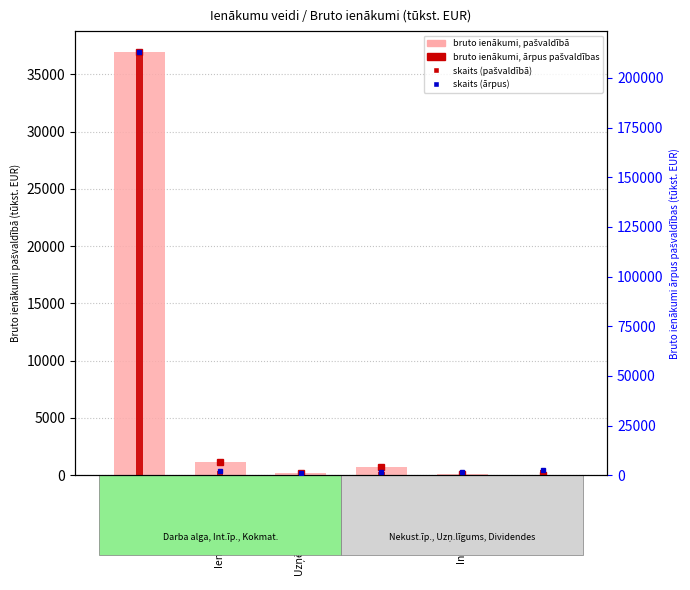

Reading left to right, extract all data points from this chart.

value, pašvaldībā deklarētās: Darba alga=36924.1	Ienāk. nekust. īp.=1118.0	Uzņēmuma līgums=205.0	Dividendes=745.6	Int. īp. ienākumi=109.4	Kokmateriāli=8.4
value, ārpus pašvaldības: Darba alga=212964.0	Ienāk. nekust. īp.=2164.1	Uzņēmuma līgums=1006.2	Dividendes=1411.3	Int. īp. ienākumi=1351.8	Kokmateriāli=2402.3